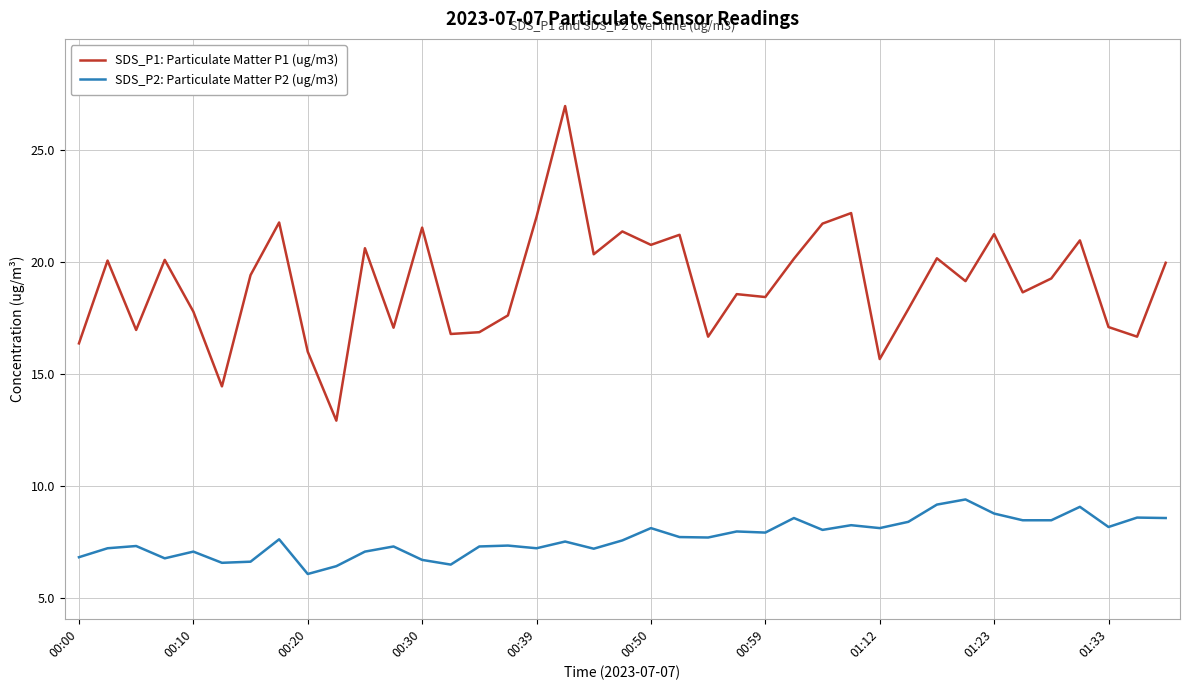

Which series has the widest spread of values?

SDS_P1: Particulate Matter P1 (ug/m3)